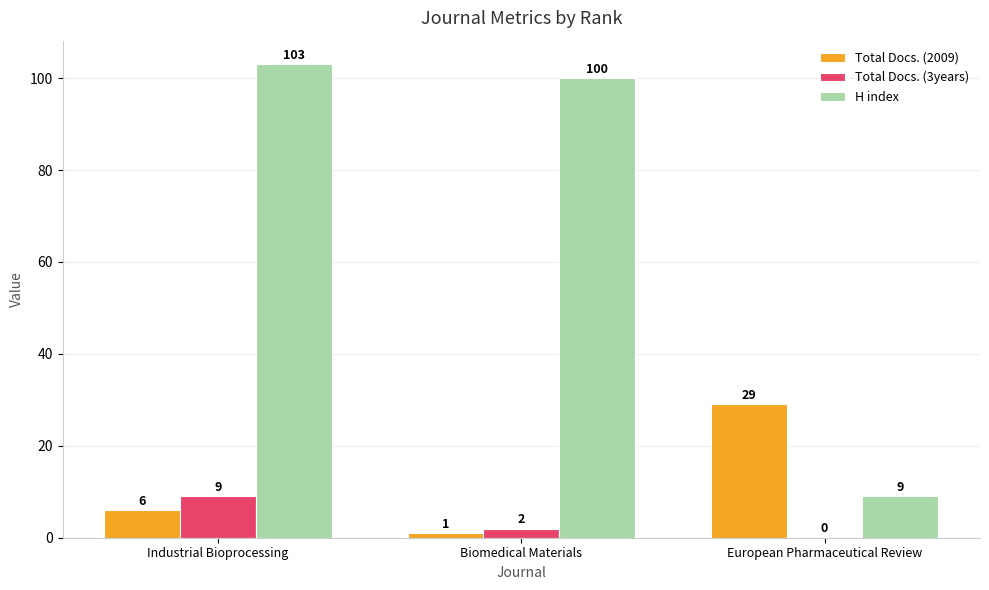

What is the sum of all Total Docs. (2009) values?

36